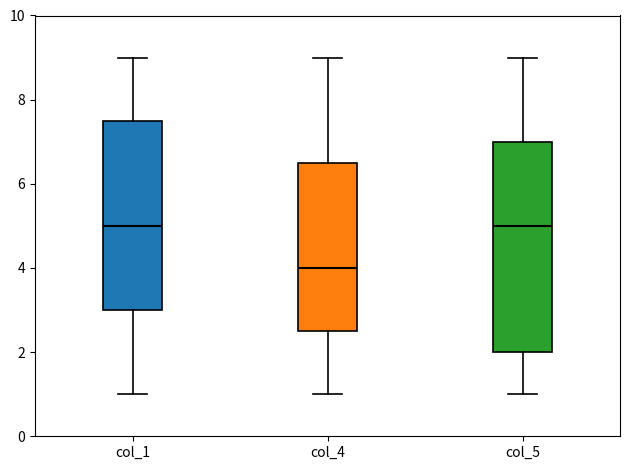

Reading left to right, transcribe this box plot: for each box, give where its median line is, the range the box spans, and where its two whiskers end, as read against the y-axis. The values are not printed on the chart, so give them approximately, as read against the axis.

col_1: median 5.0, box 3.0 to 7.6, whiskers 1.0 to 9.0
col_4: median 4.0, box 2.6 to 6.6, whiskers 1.0 to 9.0
col_5: median 5.0, box 2.0 to 7.0, whiskers 1.0 to 9.0